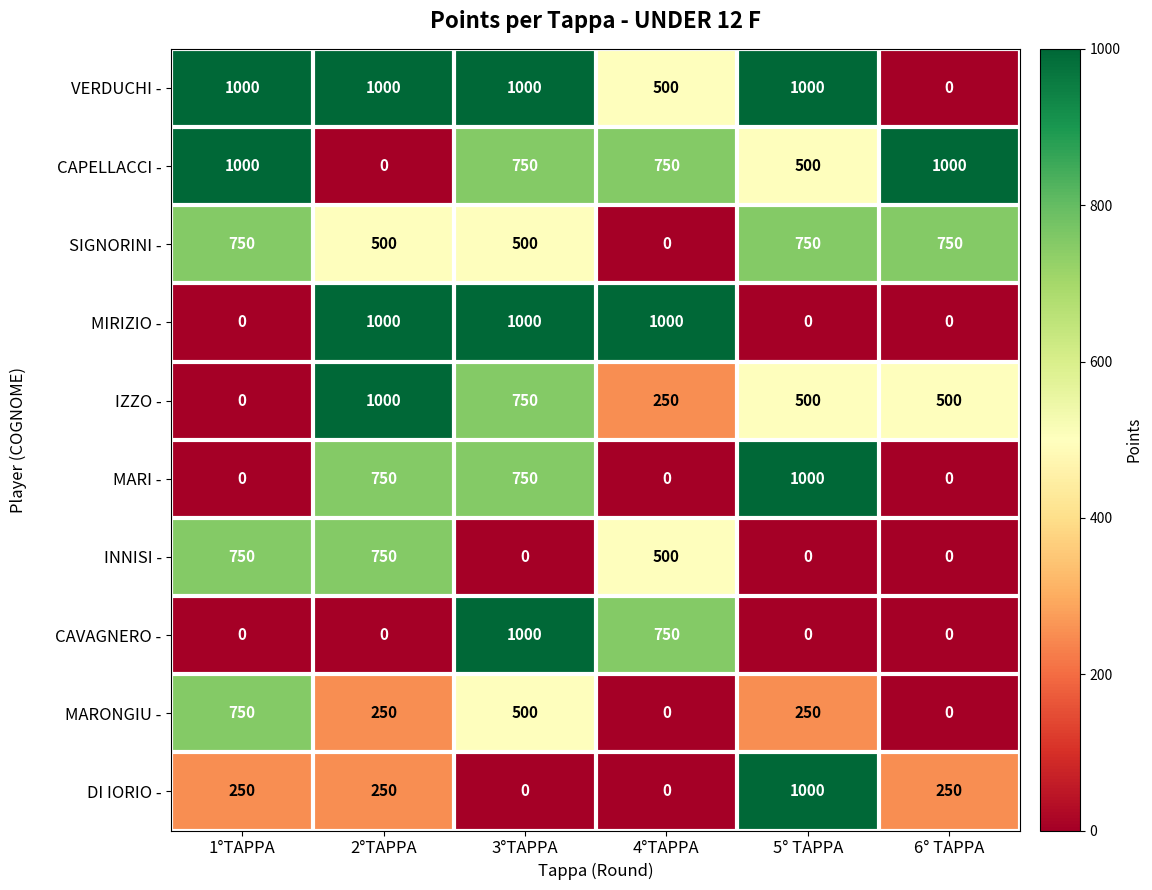

Where is INNISI - nearest to the value 375?

4°TAPPA